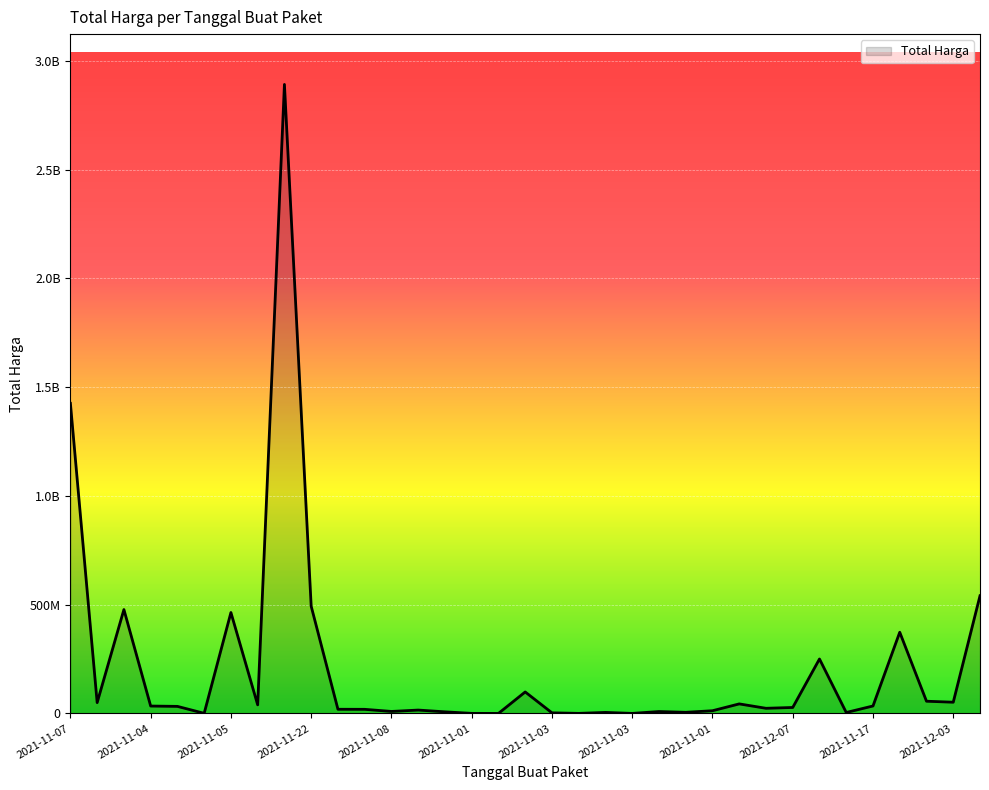

Does the chart have visible grid lines?

Yes